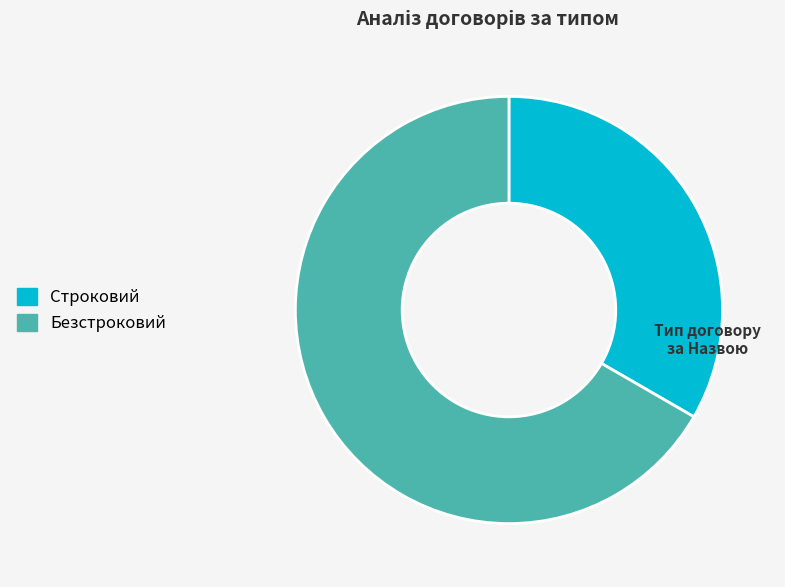

Is the sum of Безстроковий and Строковий greater than half?

Yes